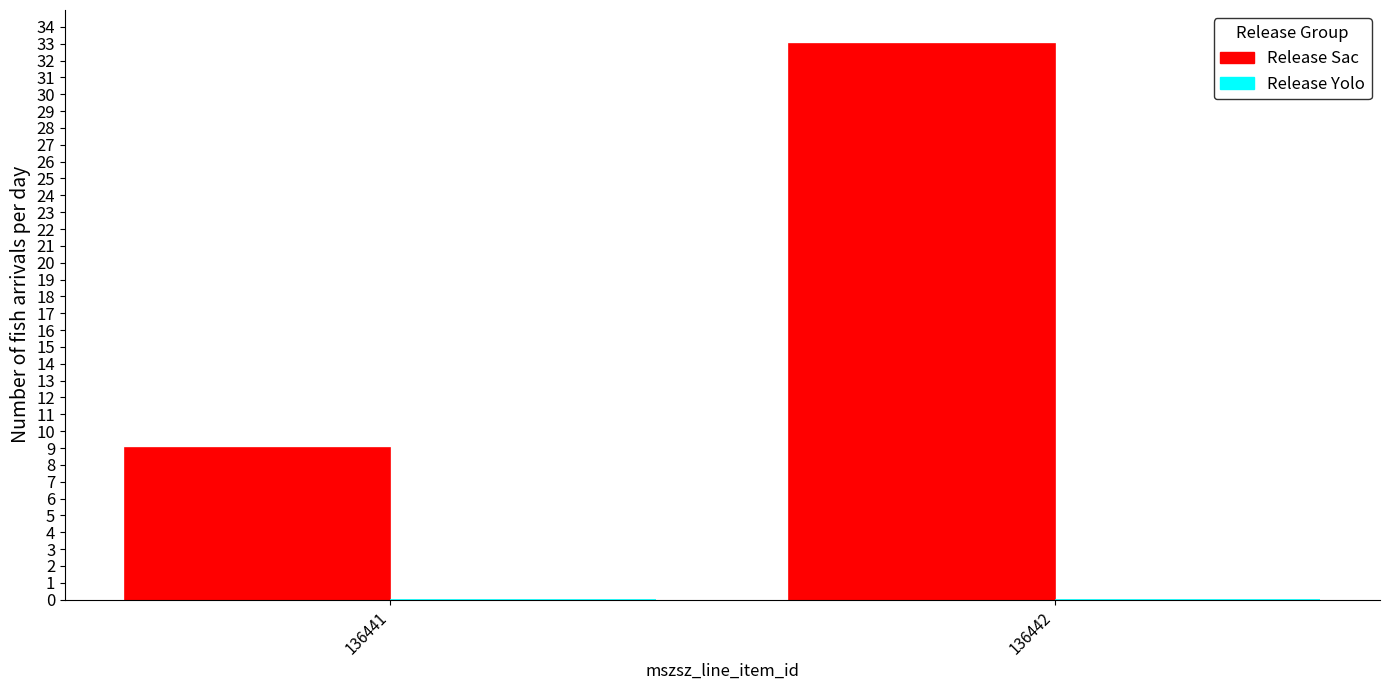

Reading left to right, transcribe all the data shown in this chart.

136441=9	136442=33